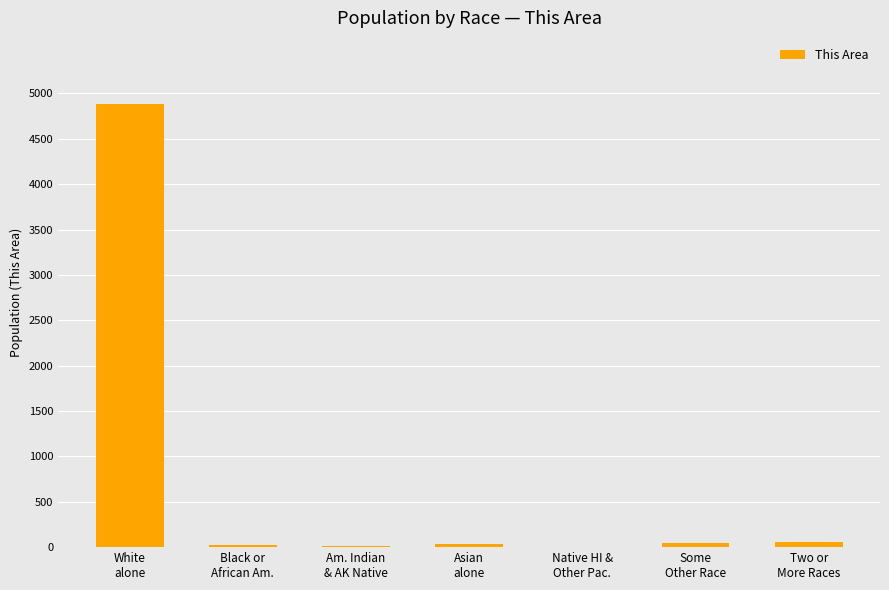

What is the sum of all values?

5057